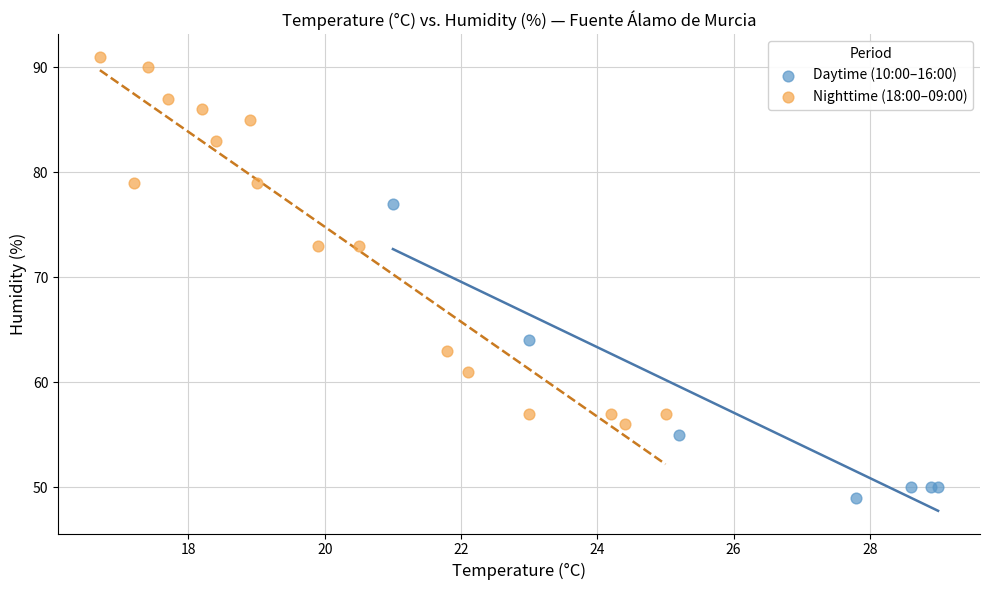

Which series contains the lowest Y value?

Daytime (10:00–16:00)